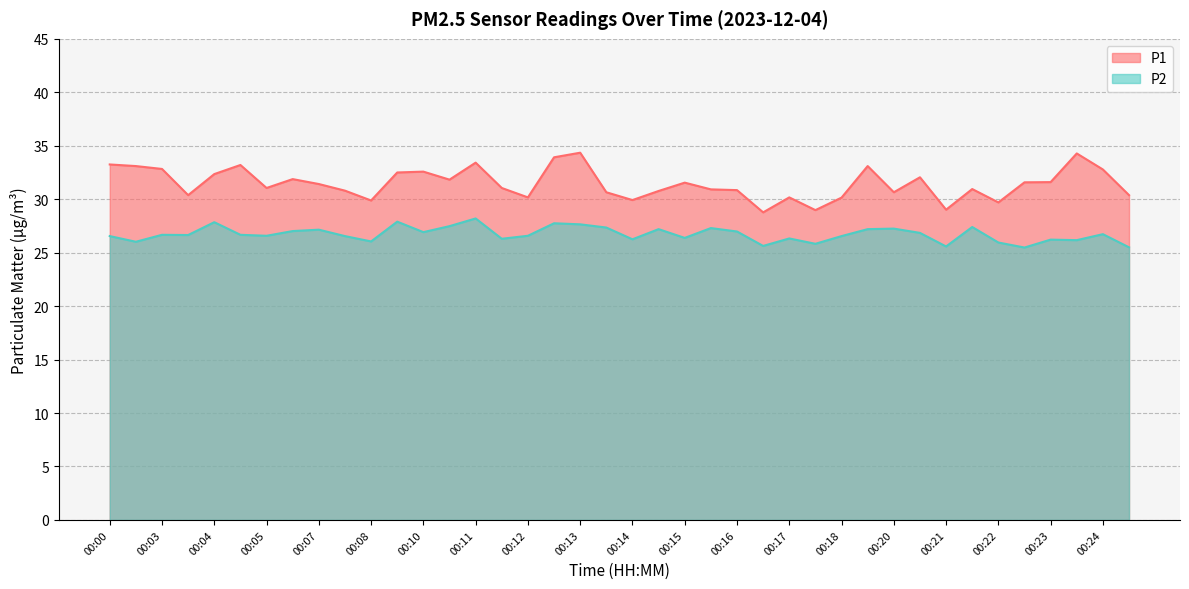

How many lines are shown in the chart?

2